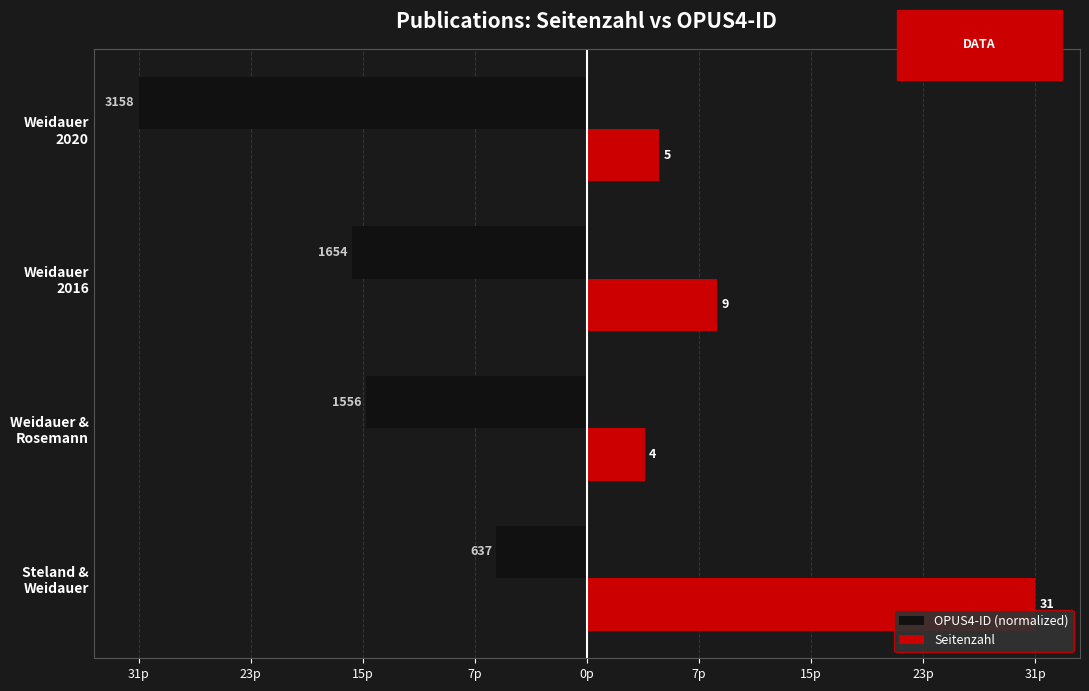

Reading left to right, list all the values displayed in this chart.

OPUS4-ID (normalized): -6.3	-15.3	-16.2	-31.0
Seitenzahl: 31.0	4.0	9.0	5.0